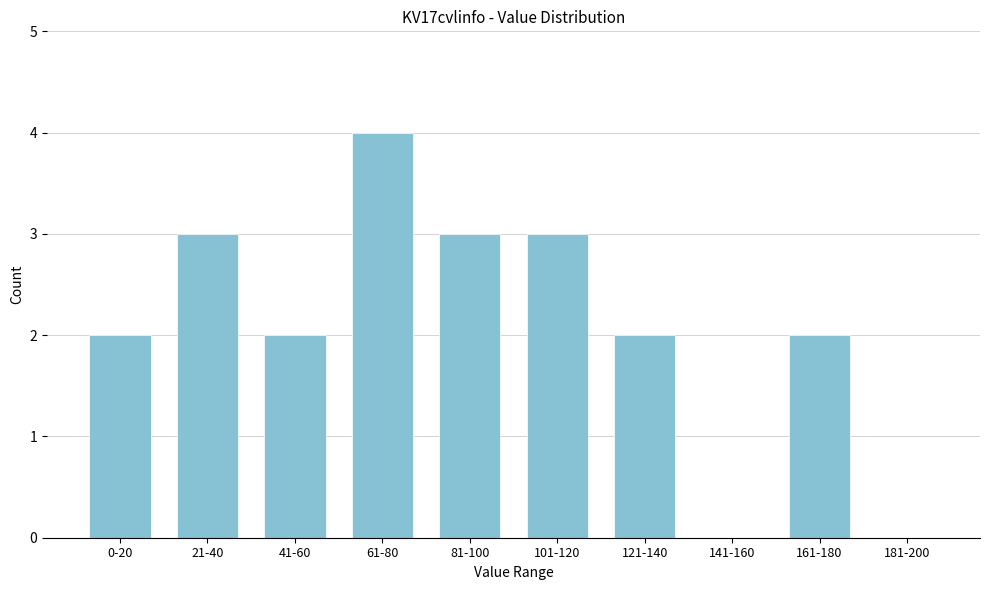

Reading right to left, transcribe all the data shown in this chart.

181-200=0	161-180=2	141-160=0	121-140=2	101-120=3	81-100=3	61-80=4	41-60=2	21-40=3	0-20=2